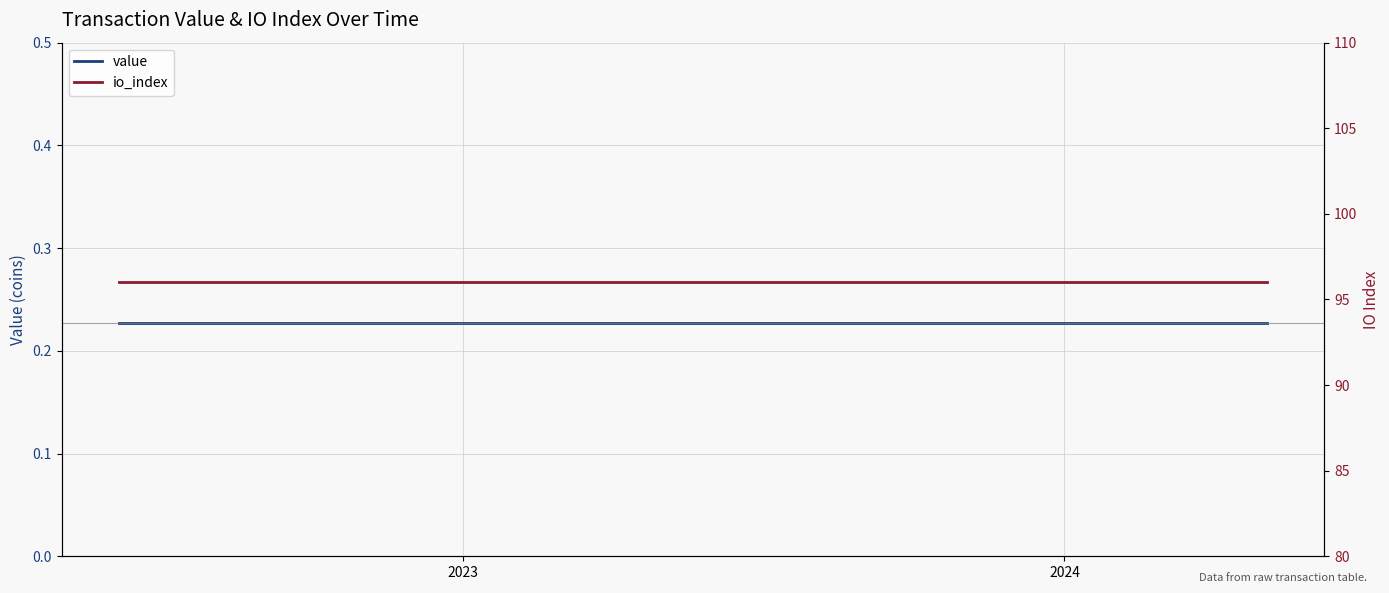

At how many categories does at least one series exceed 80?

24